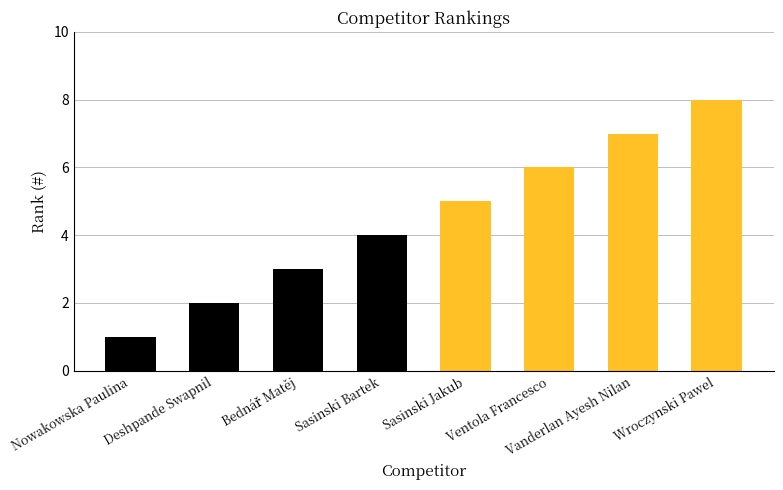

True or false: the data shows 4 at Sasinski Bartek.

True